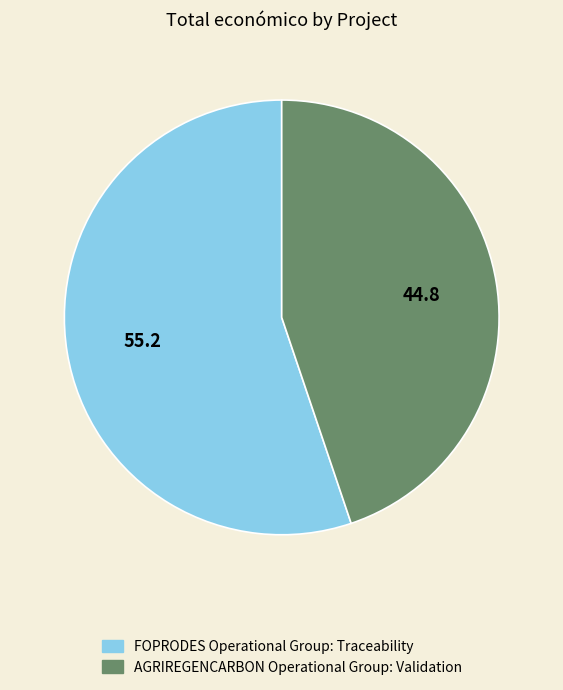

Does FOPRODES Operational Group: Traceability represent more than half of the total?

Yes